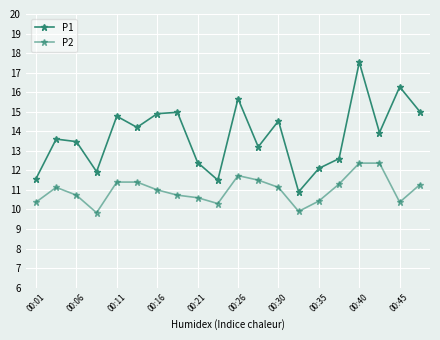

How many lines are shown in the chart?

2